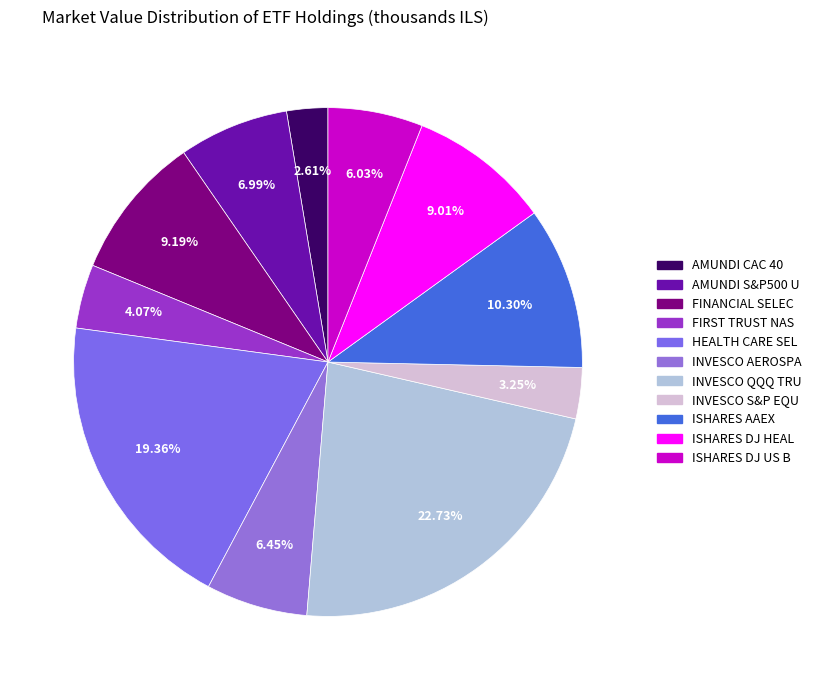

How much of the chart is everything except AMUNDI S&P500 U?

93.0%